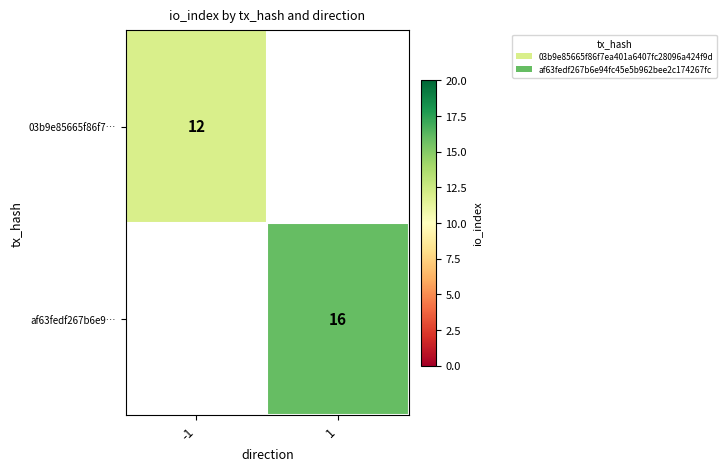

The af63fedf267b6e9… series shows 16 at 1. True or false?

True